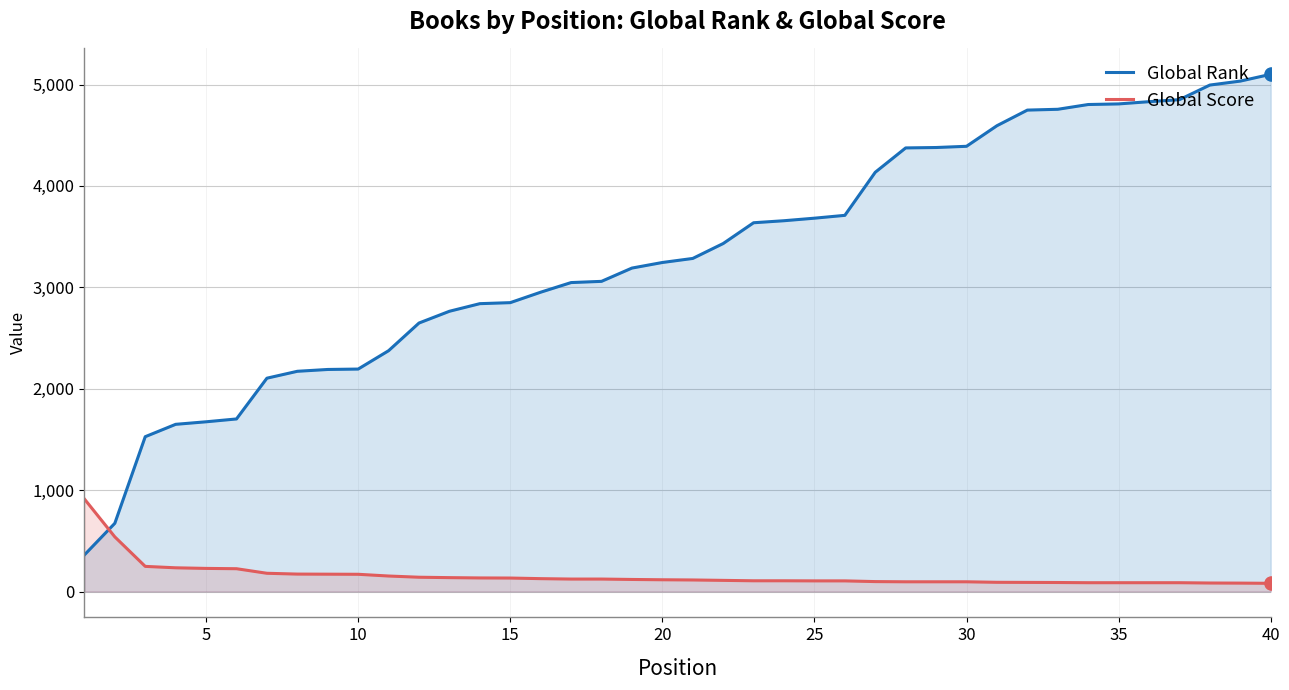

Which series contains the highest Y value?

Global Rank